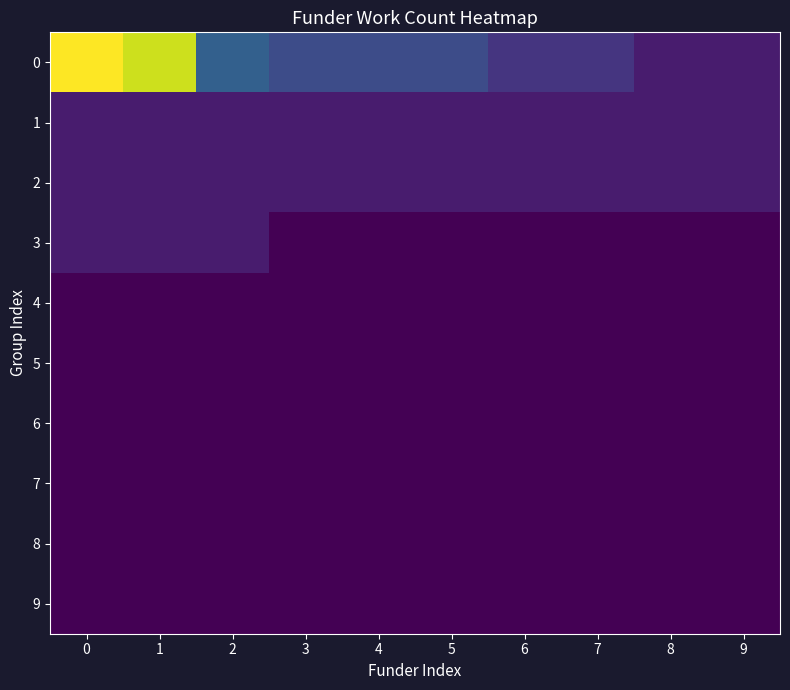

Count the number of categories in the chart.

10